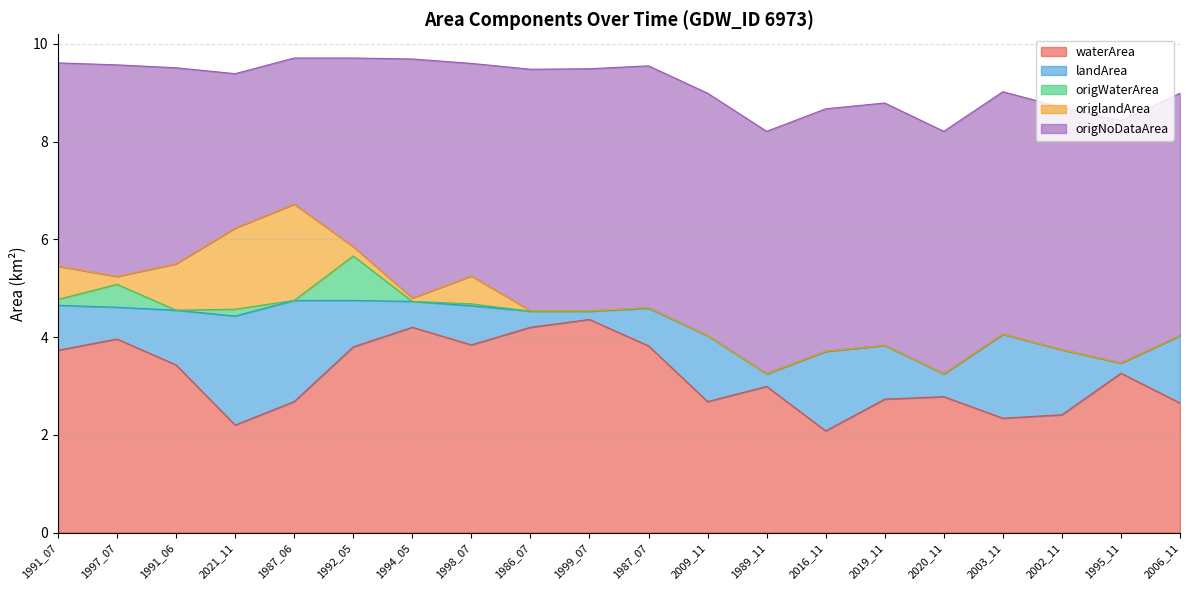

Which has a higher value, 1999_07 or 2002_11?

1999_07